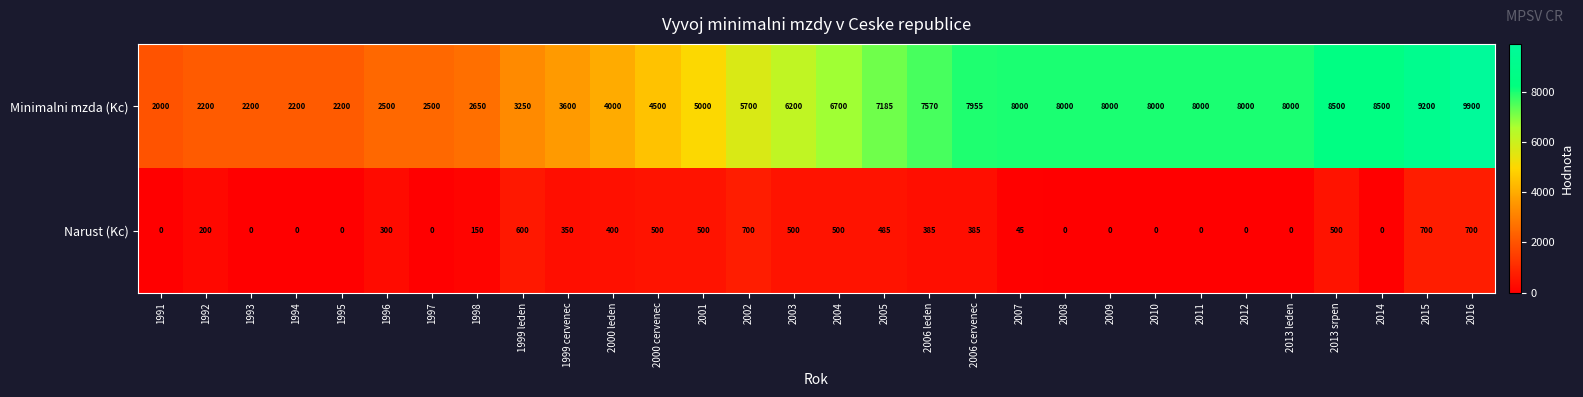

Count the number of categories in the chart.

30